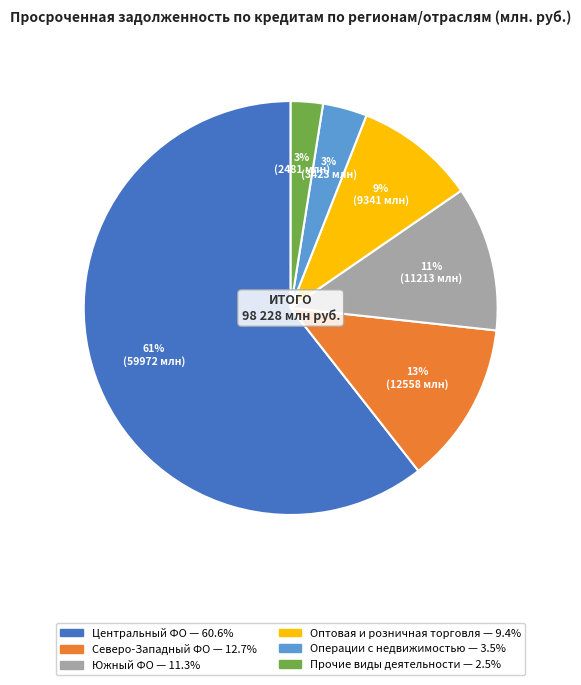

To the nearest percent, what is the average slice percentage?

17%